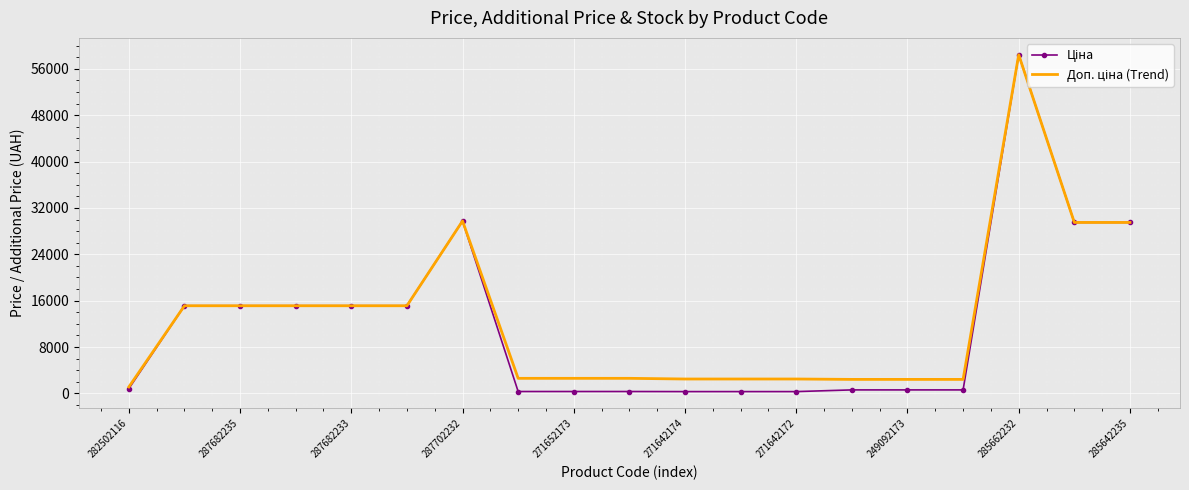

What is the maximum value shown in the chart?

58426.5